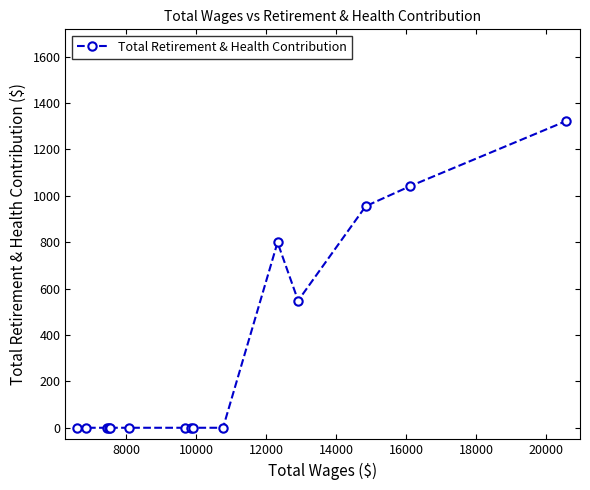

Reading left to right, list all the values displayed in this chart.

0	0	0	0	0	0	0	0	0	0	799	548	955	1042	1321